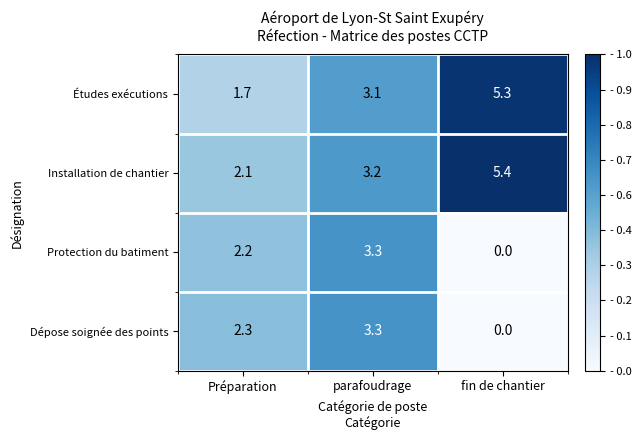

How many distinct data groups are displayed?

4